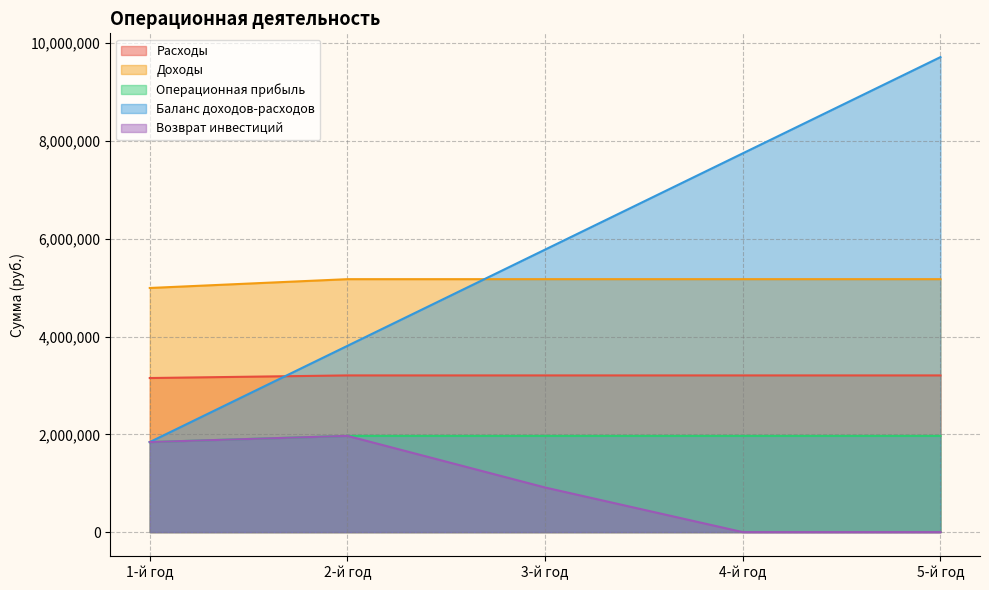

What is the average value of the Операционная прибыль series?

1943457.4